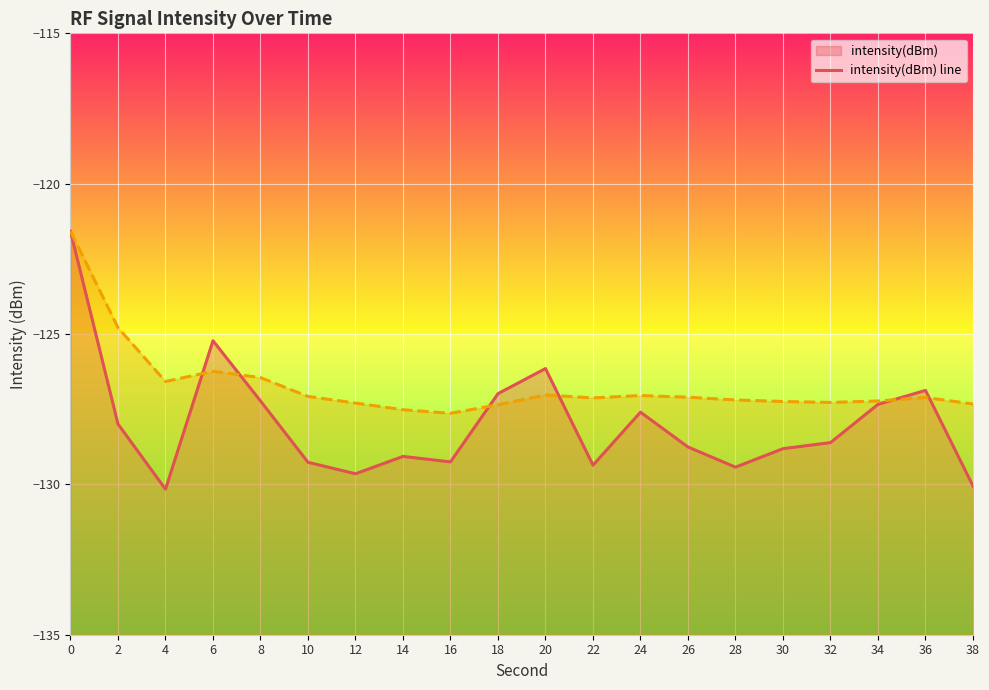

How many interior local peaks does the intensity(dBm) line series have?

5